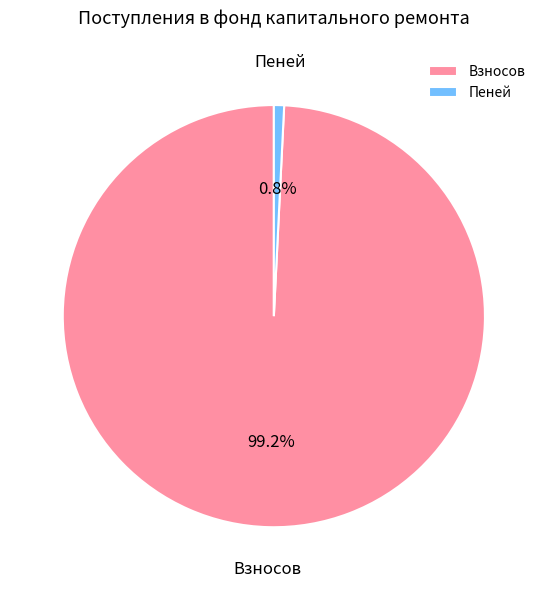

To the nearest percent, what is the average slice percentage?

50%